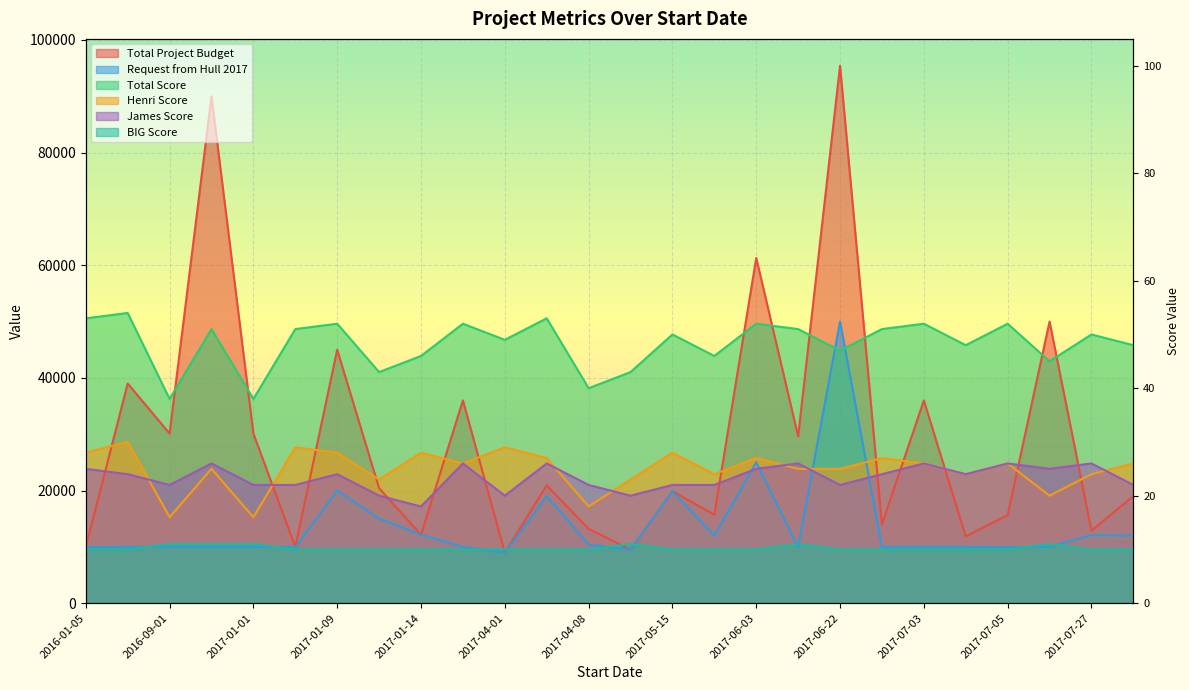

At 2017-09-16, list the series in order from largest to smallest.

Total Score, Henri Score, James Score, Total Project Budget, Request from Hull 2017, BIG Score